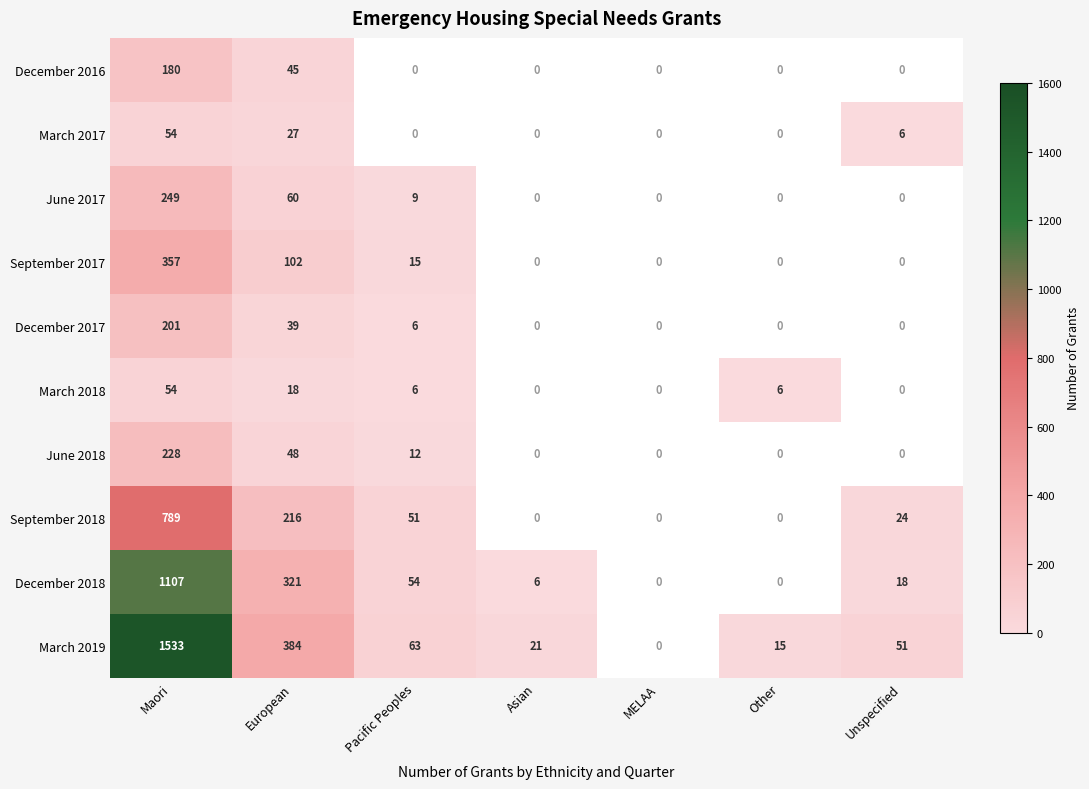

At which category is the sum across all series the highest?

Maori